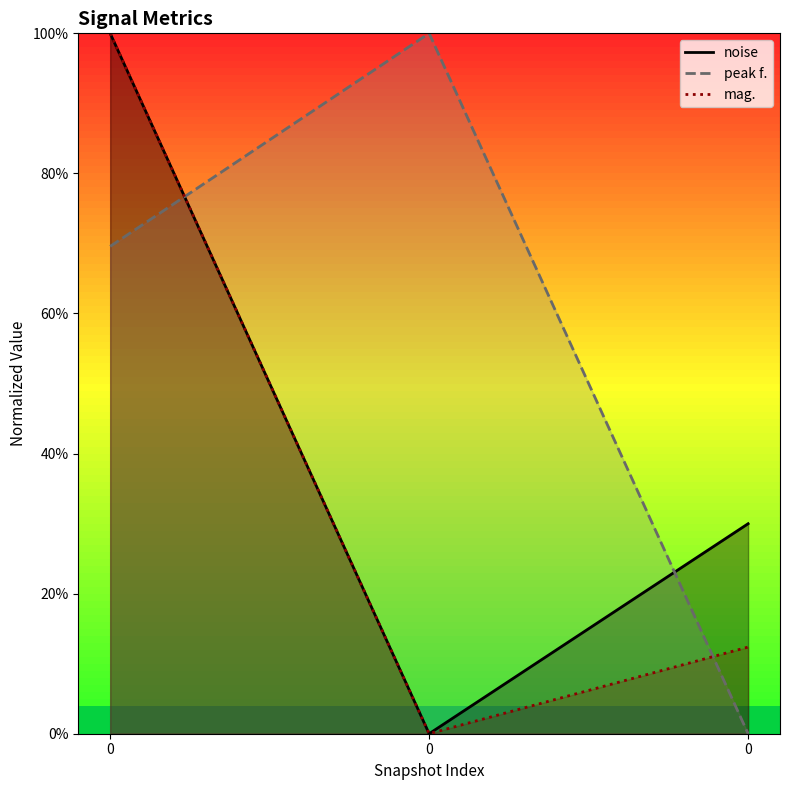

Is it true that peak f. equals -0.4 at 0?

False